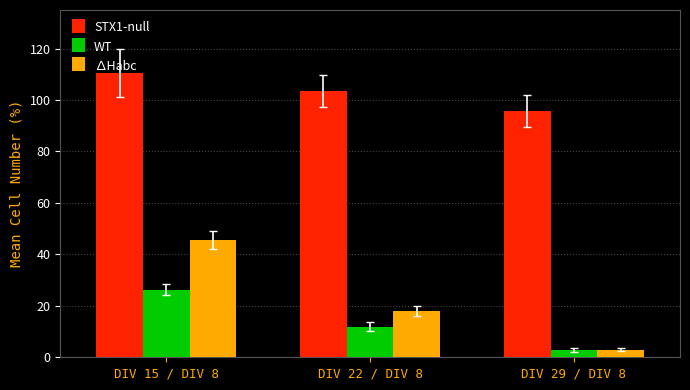

True or false: ∆Habc has a value of 45.6 at DIV 15 / DIV 8.

True